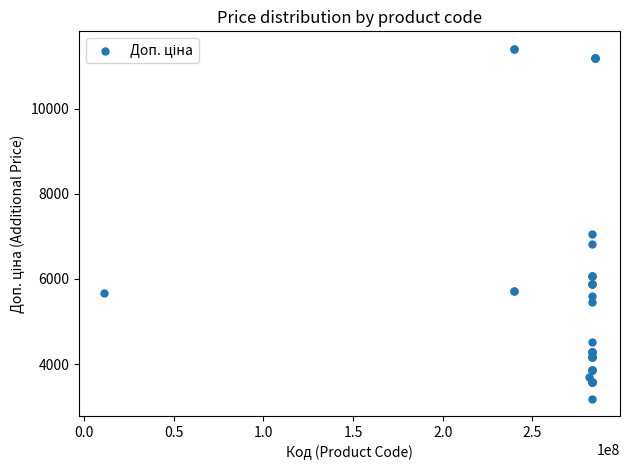

What Y value in the scatter plot is closest to 7298?

7051.3